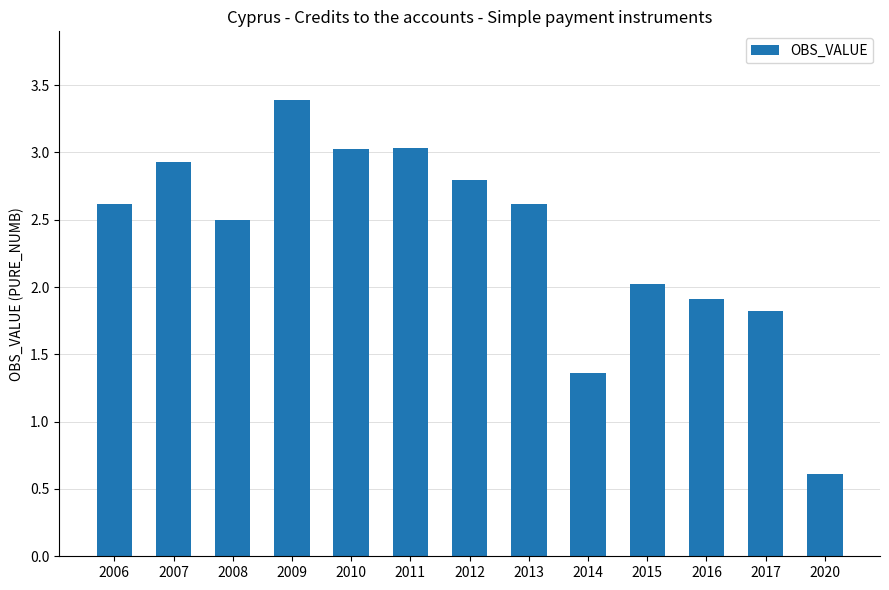

The value at 2014 is 2.4. True or false?

False